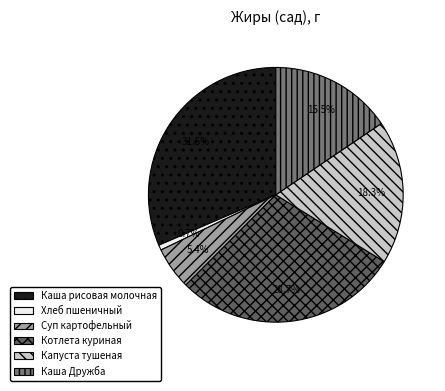

To the nearest percent, what is the difference between the largest and smallest slice percentages?

31%